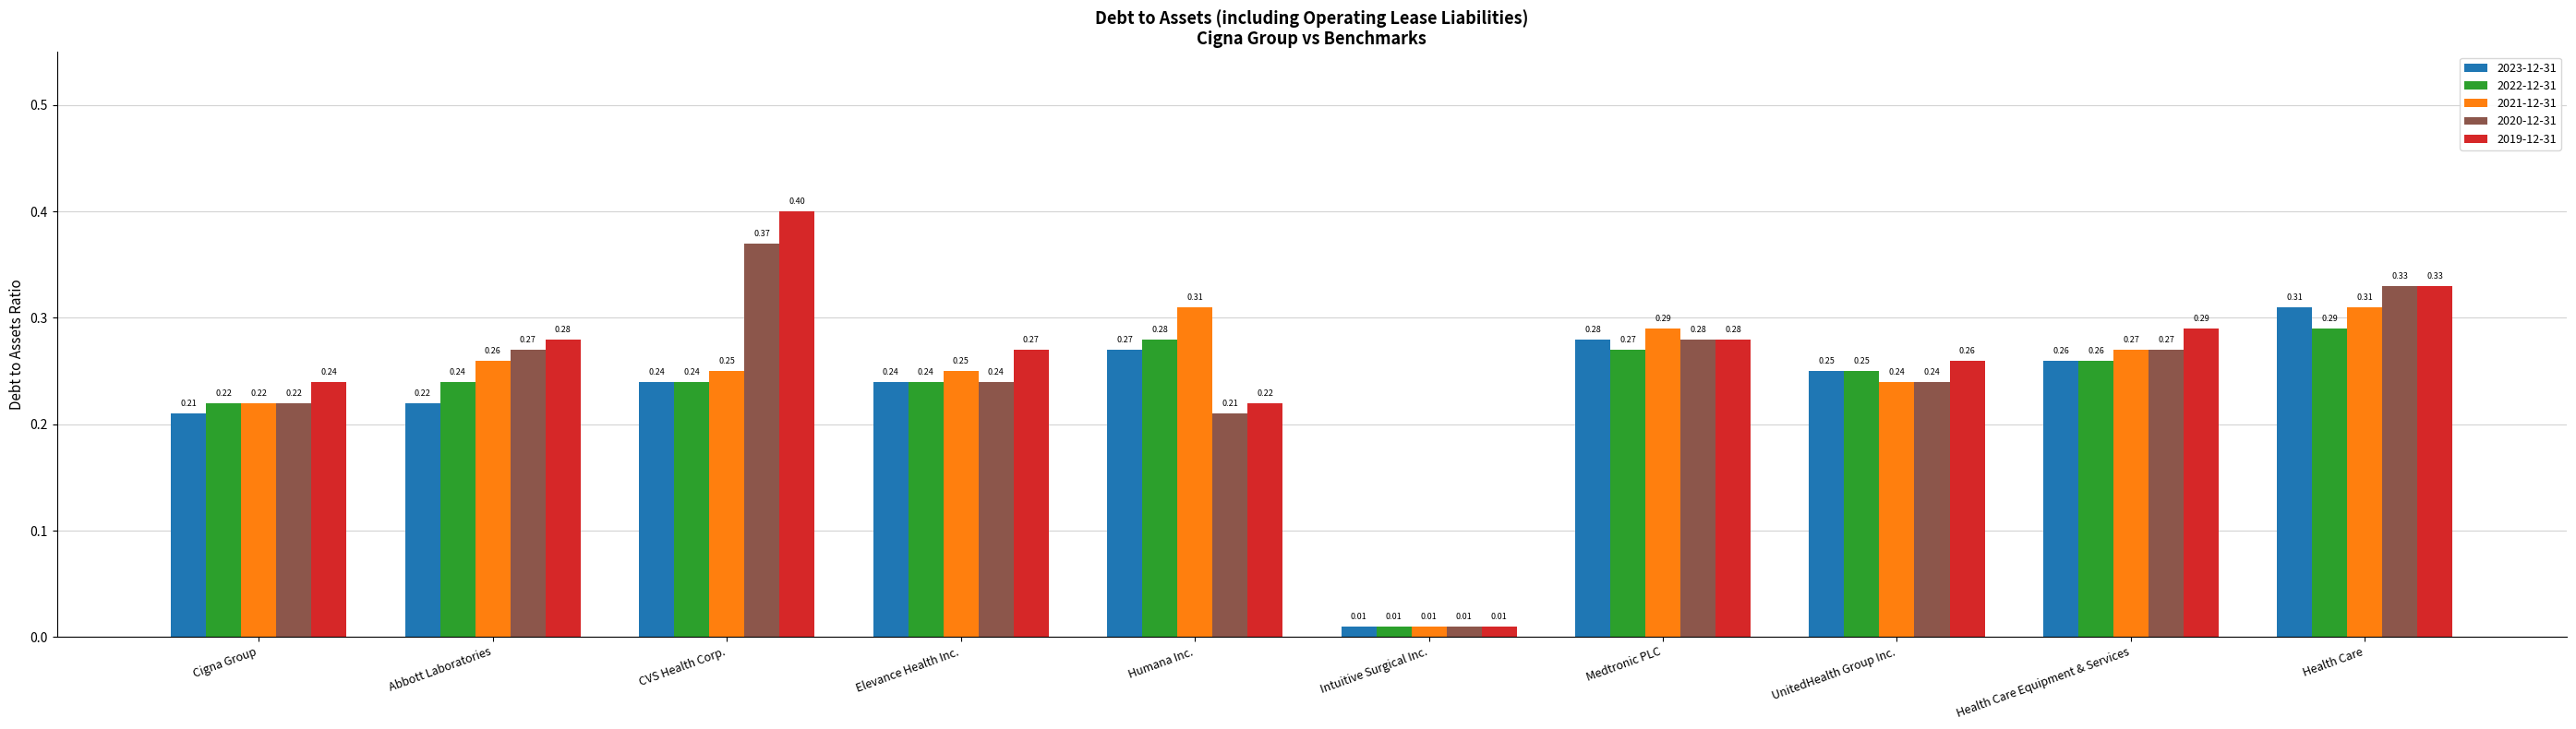

Which series has the widest spread of values?

2019-12-31